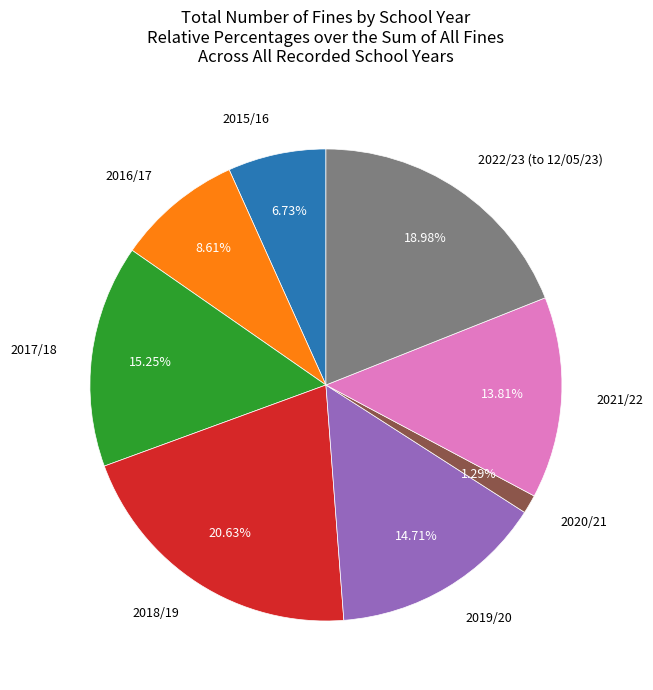

Is there a majority slice in this chart?

No